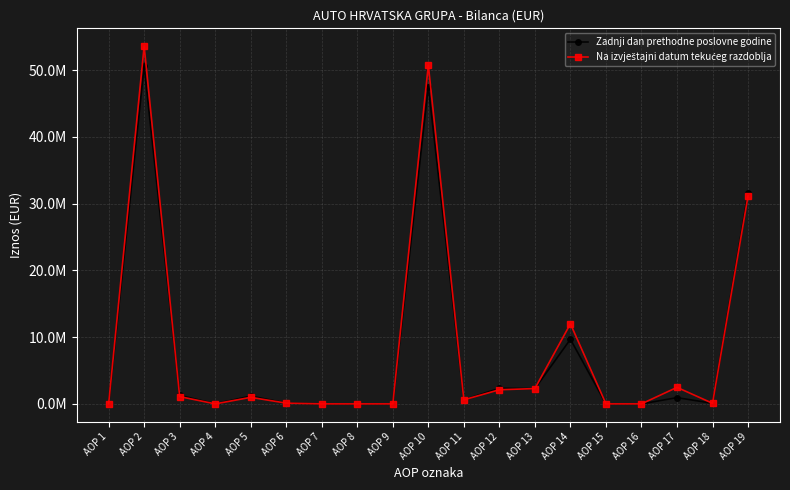

Does the chart have visible grid lines?

Yes